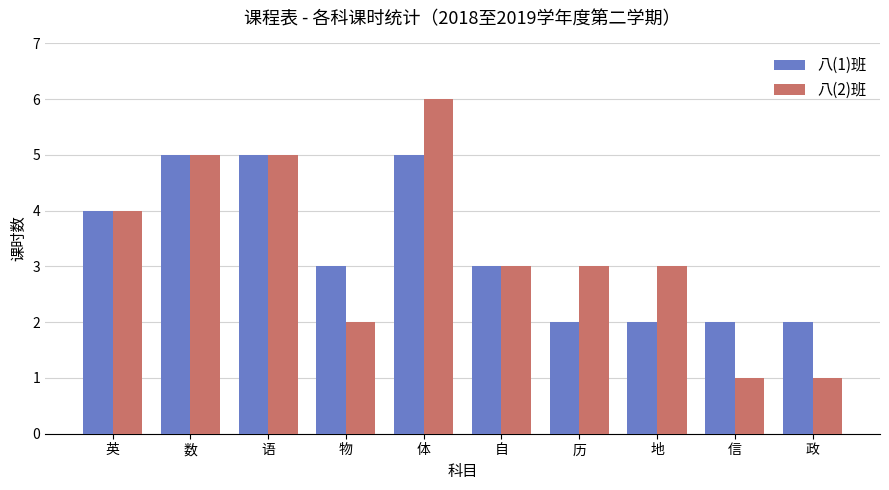

How many 八(2)班 values are between 2 and 5?

7